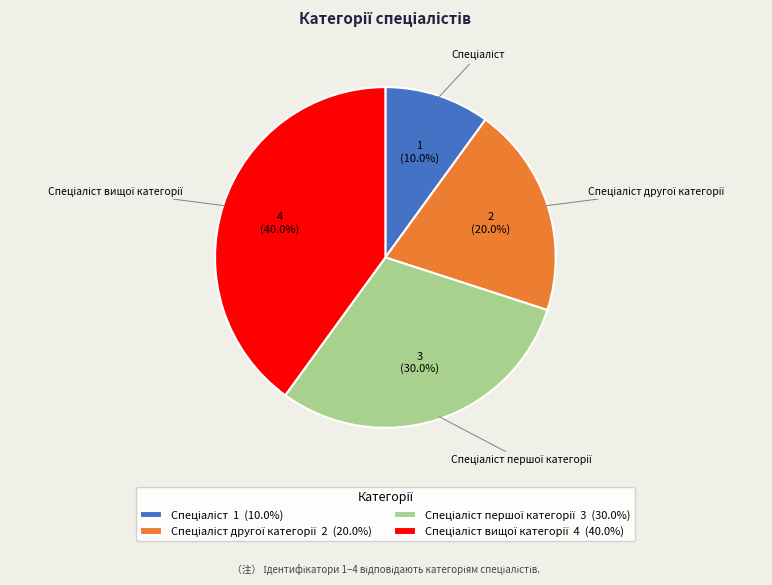

Is there any slice that represents more than half of the pie?

No